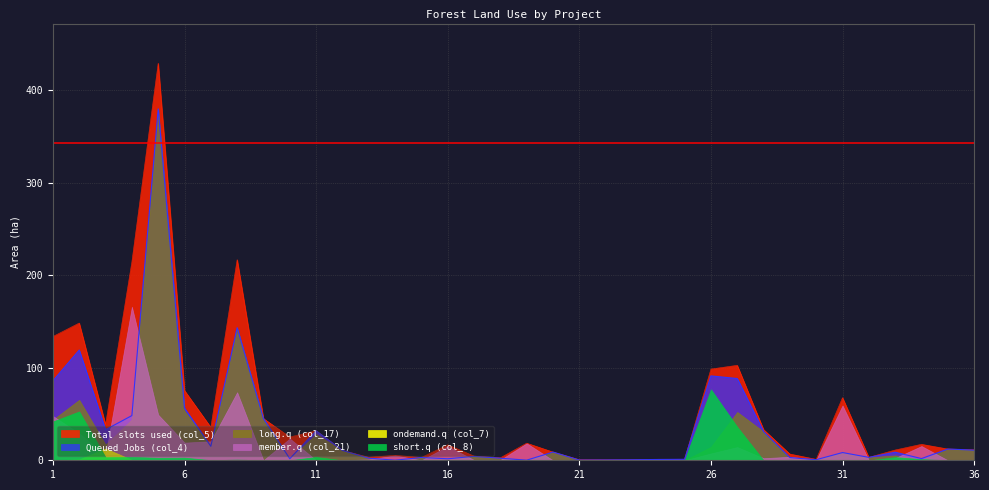

Between 6 and 34, which is larger?

6